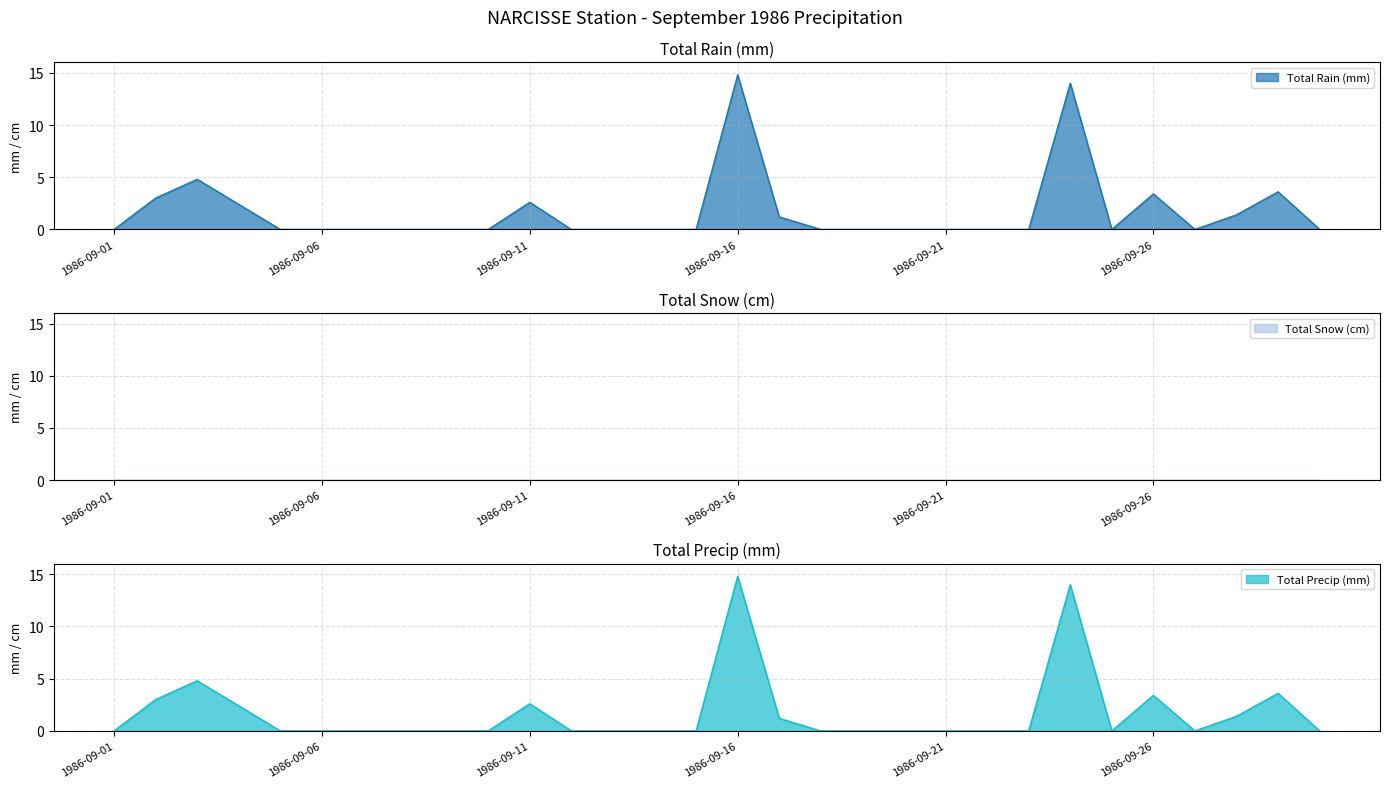

What is the value of the Total Rain (mm) point at the 3rd from the left?

4.8